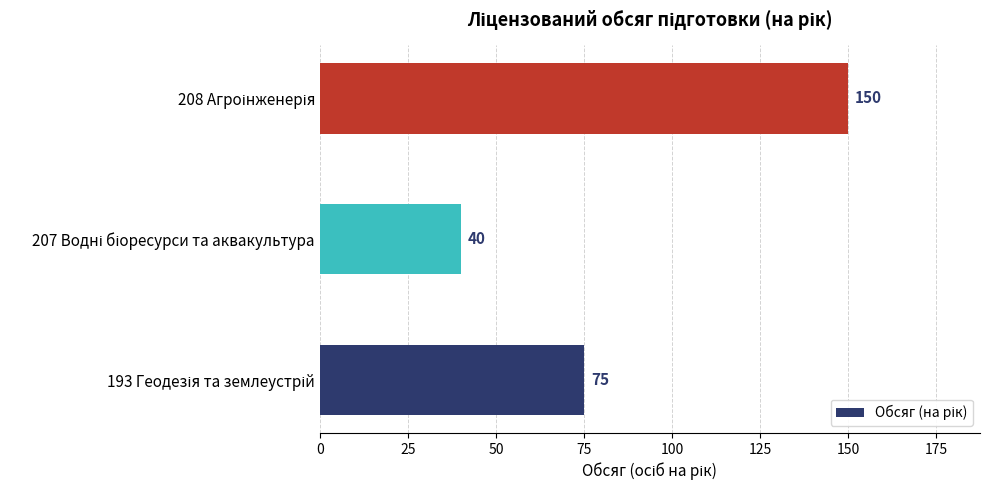

Reading top to bottom, list all the values displayed in this chart.

150	40	75